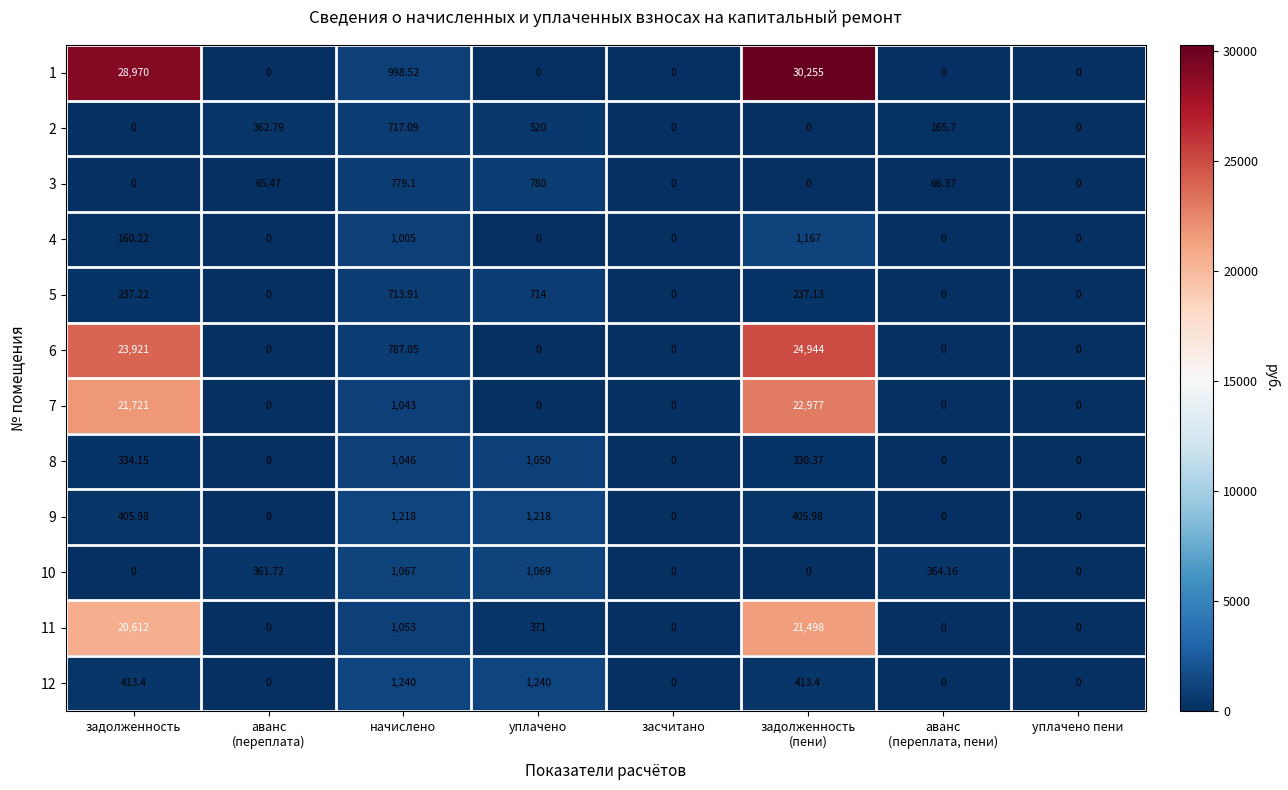

Which series has the largest total across all categories?

1